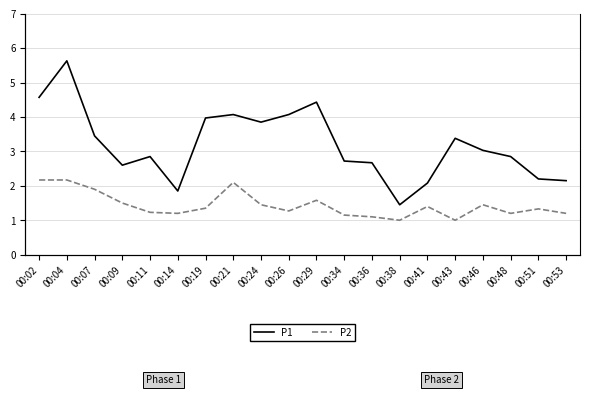

Reading left to right, extract all data points from this chart.

P1: 4.6	5.6	3.5	2.6	2.9	1.9	4.0	4.1	3.9	4.1	4.4	2.7	2.7	1.4	2.1	3.4	3.0	2.9	2.2	2.1
P2: 2.2	2.2	1.9	1.5	1.2	1.2	1.4	2.1	1.4	1.3	1.6	1.1	1.1	1.0	1.4	1.0	1.4	1.2	1.3	1.2